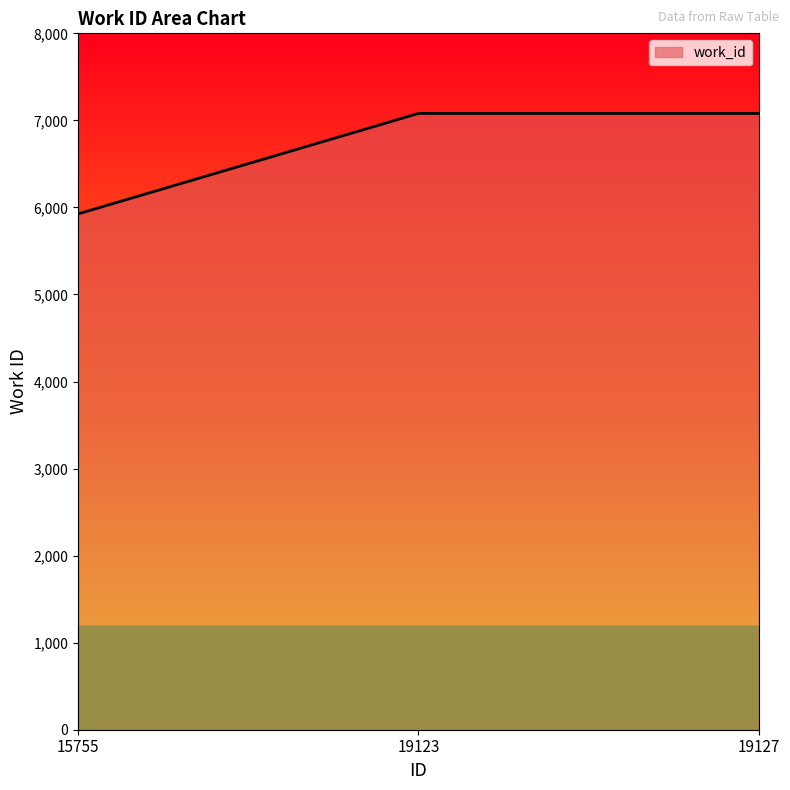

Reading left to right, transcribe all the data shown in this chart.

15755=5926	19123=7080	19127=7080